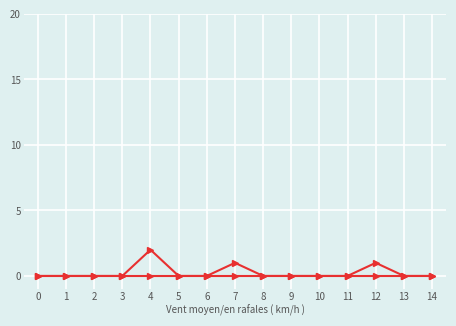

True or false: Min has a value of 0 at 3.

True